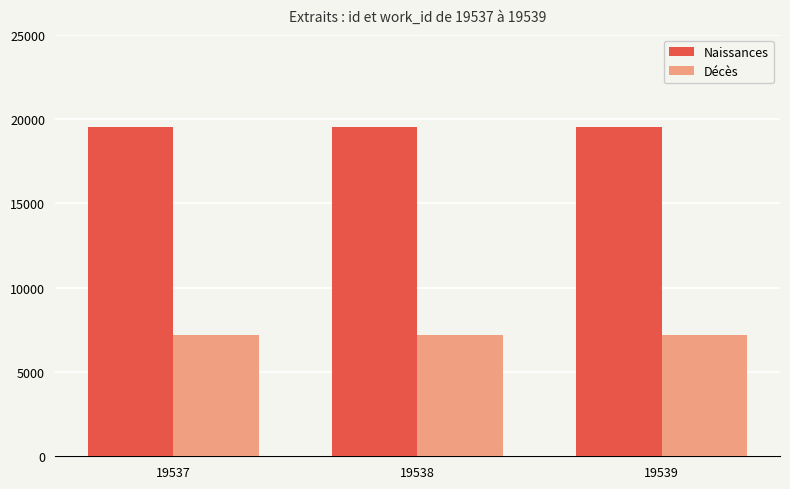

List the series in order of their overall mean, highest first.

Naissances, Décès